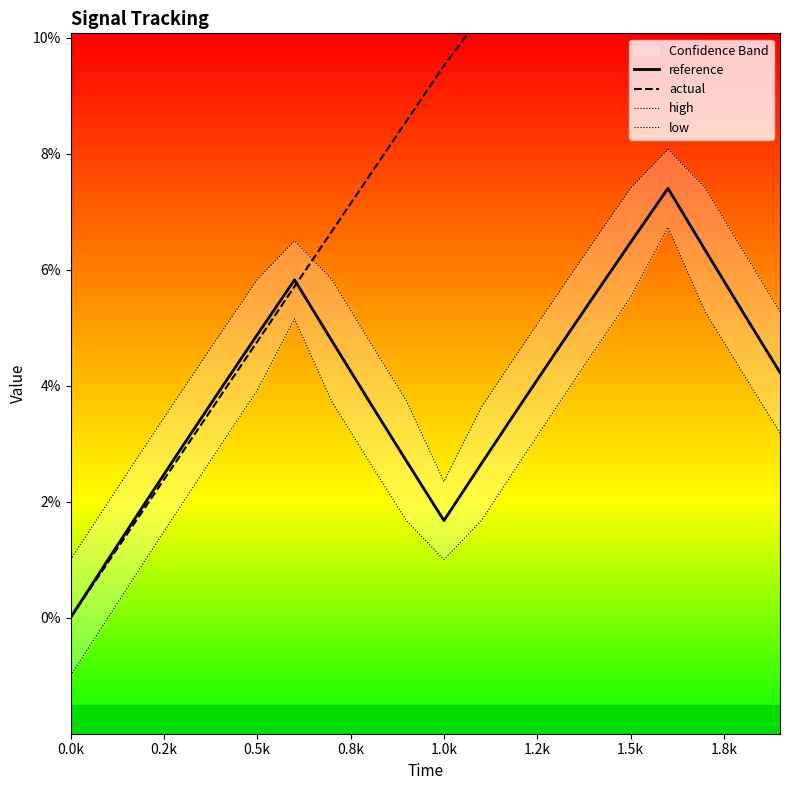

What is the difference between the second highest and second lowest values in the high series?

0.1